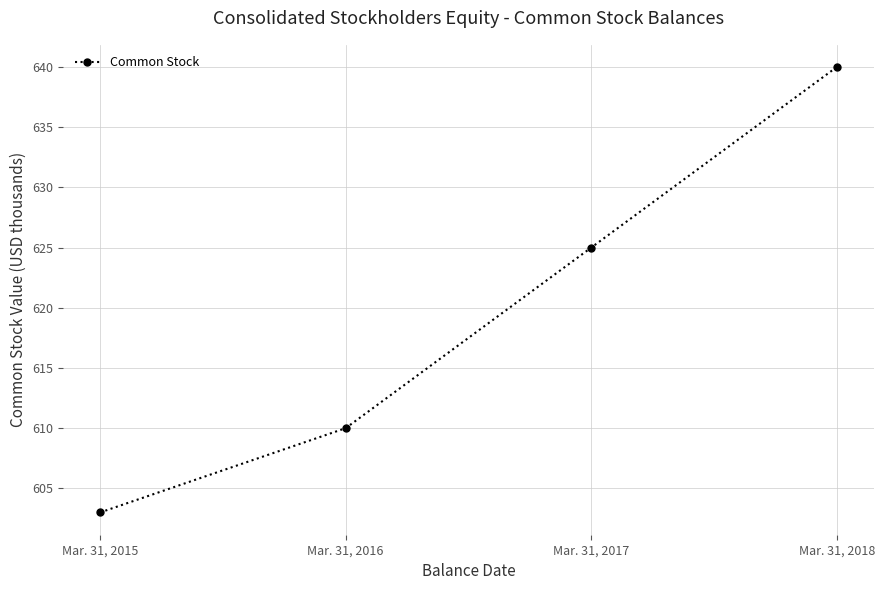

The value at Mar. 31, 2018 is 906. True or false?

False